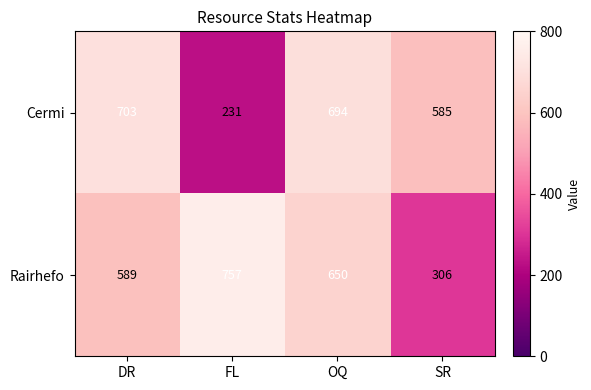

What is the highest value of the Cermi series?

703